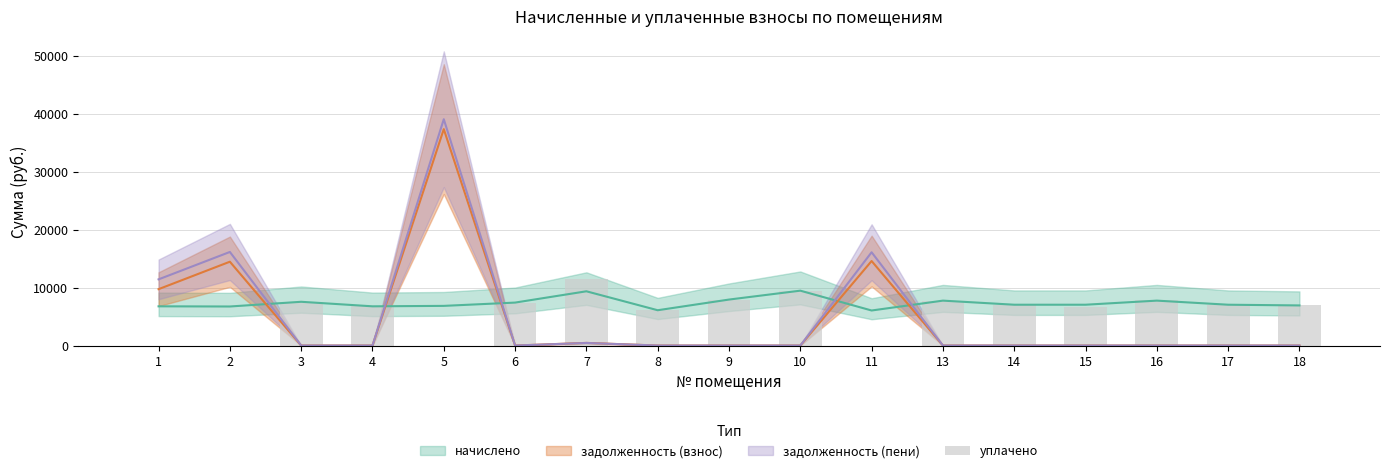

How many data points are above 7050?

9